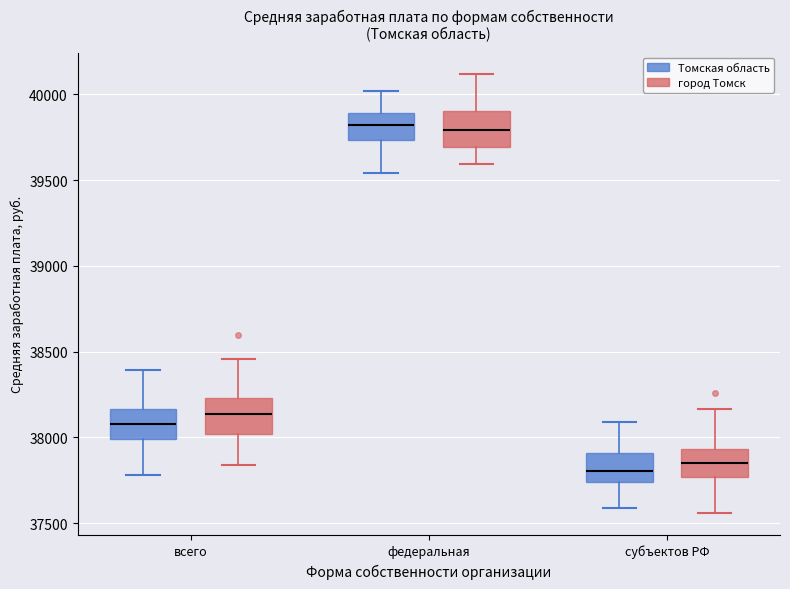

Reading left to right, transcribe this box plot: for each box, give where its median line is, the range the box spans, and where its two whiskers end, as read against the y-axis. The values are not printed on the chart, so give them approximately, as read against the axis.

всего (Томская область): median 38100, box 38000 to 38150, whiskers 37800 to 38400
всего (город Томск): median 38150, box 38000 to 38250, whiskers 37850 to 38450
федеральная (Томская область): median 39800, box 39750 to 39900, whiskers 39550 to 40000
федеральная (город Томск): median 39800, box 39700 to 39900, whiskers 39600 to 40100
субъектов РФ (Томская область): median 37800, box 37750 to 37900, whiskers 37600 to 38100
субъектов РФ (город Томск): median 37850, box 37750 to 37950, whiskers 37550 to 38150